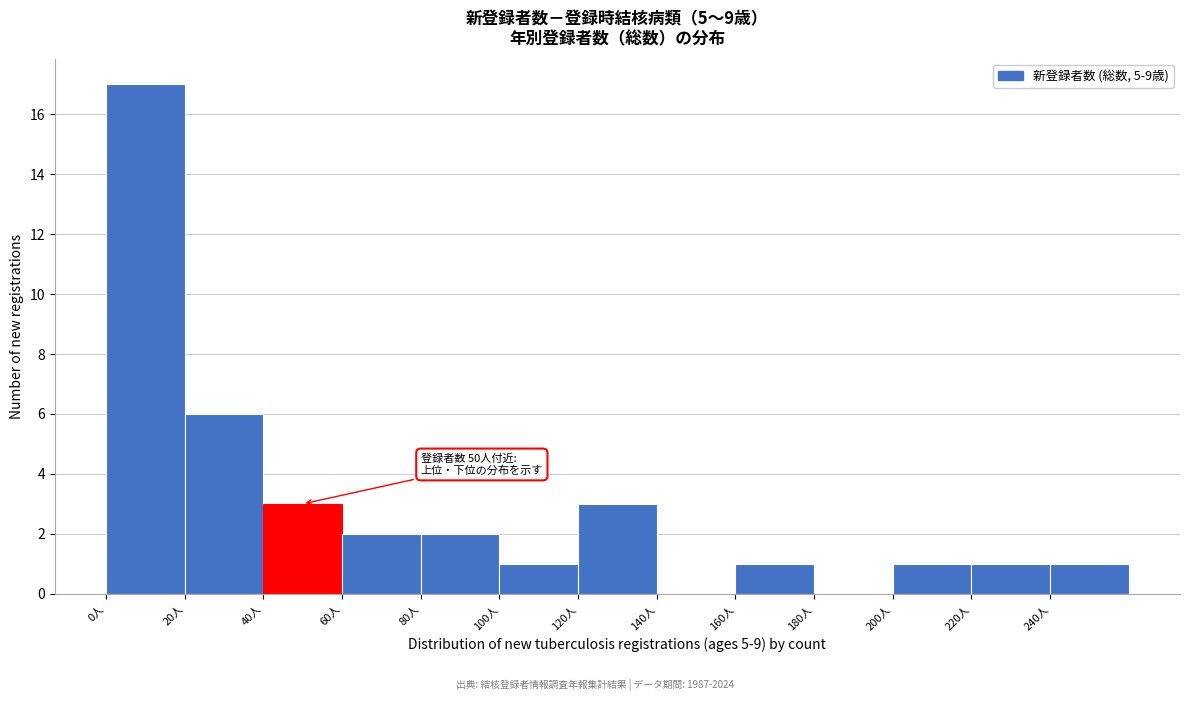

Over which range of the x-axis is the bar tallest?

0 to 20